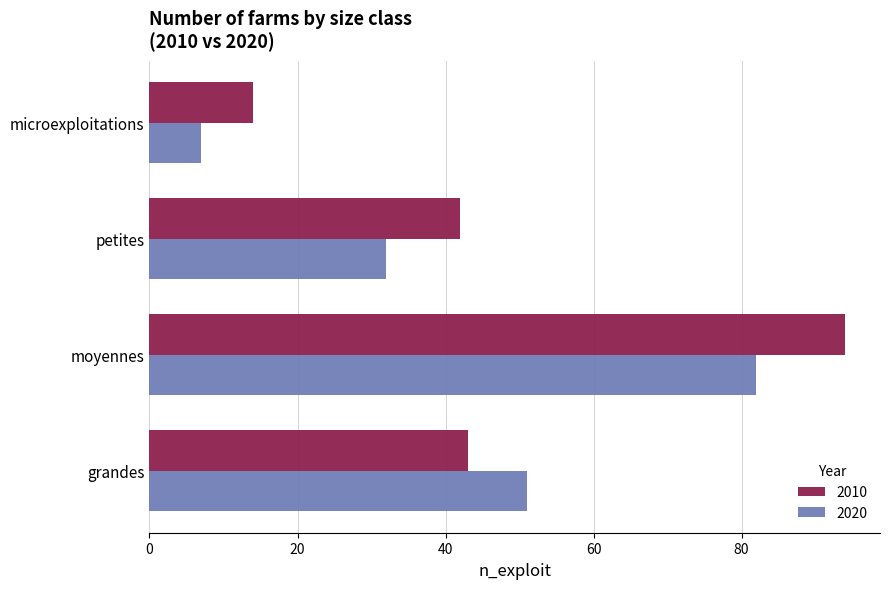

Which series has the largest total across all categories?

2010